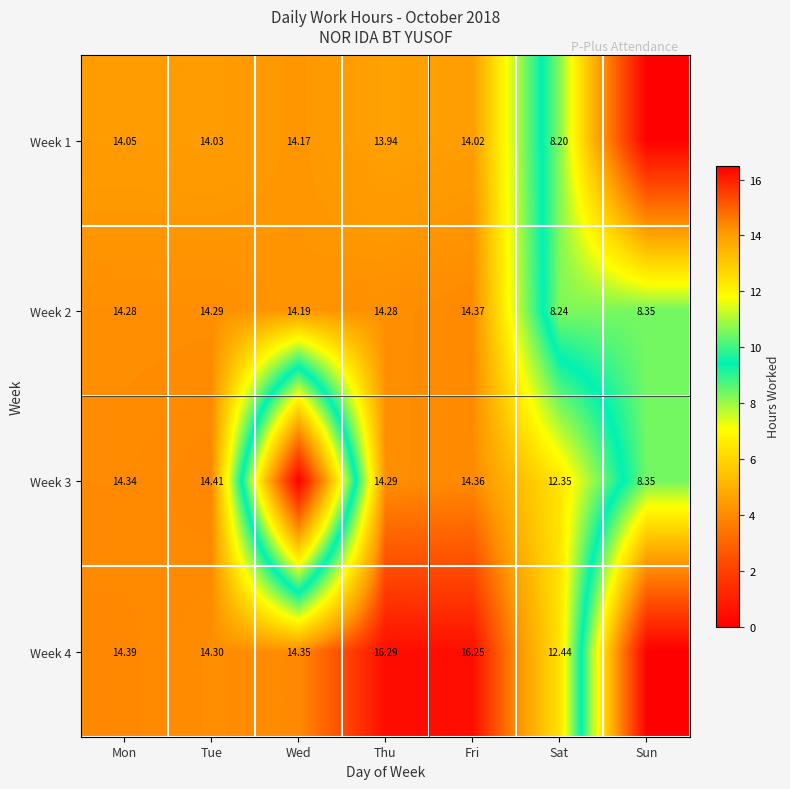

Where does the Week 2 series first go above 14?

Mon